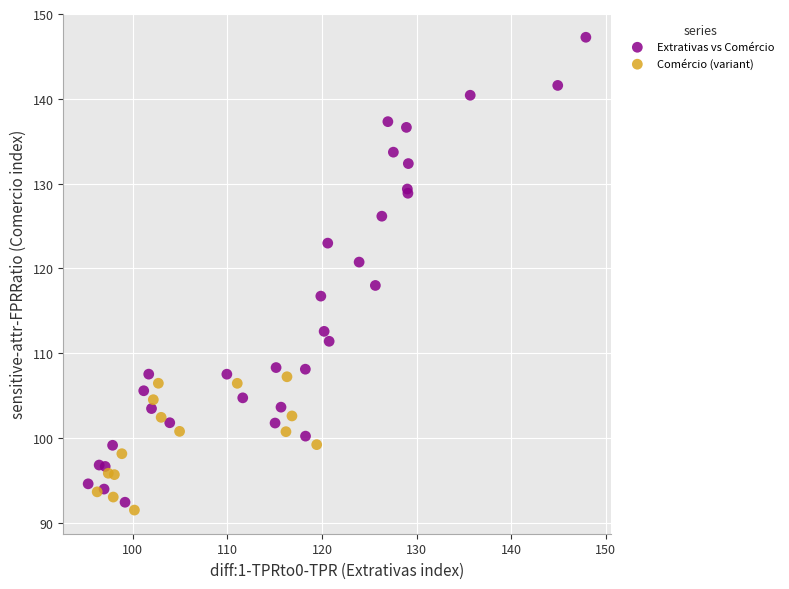

Which series has the largest Y range (max minus min)?

Extrativas vs Comércio